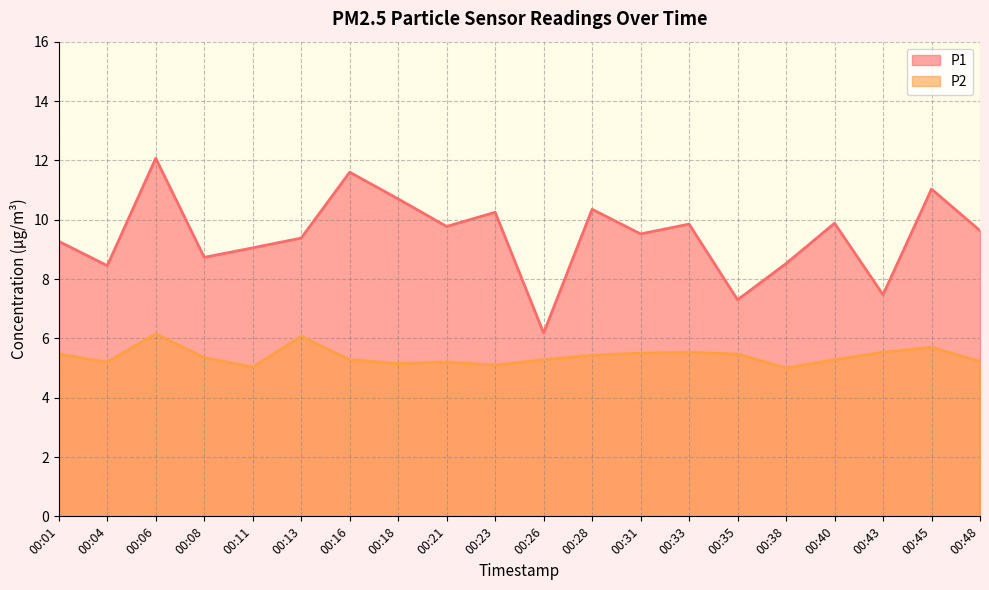

Which series has the widest spread of values?

P1